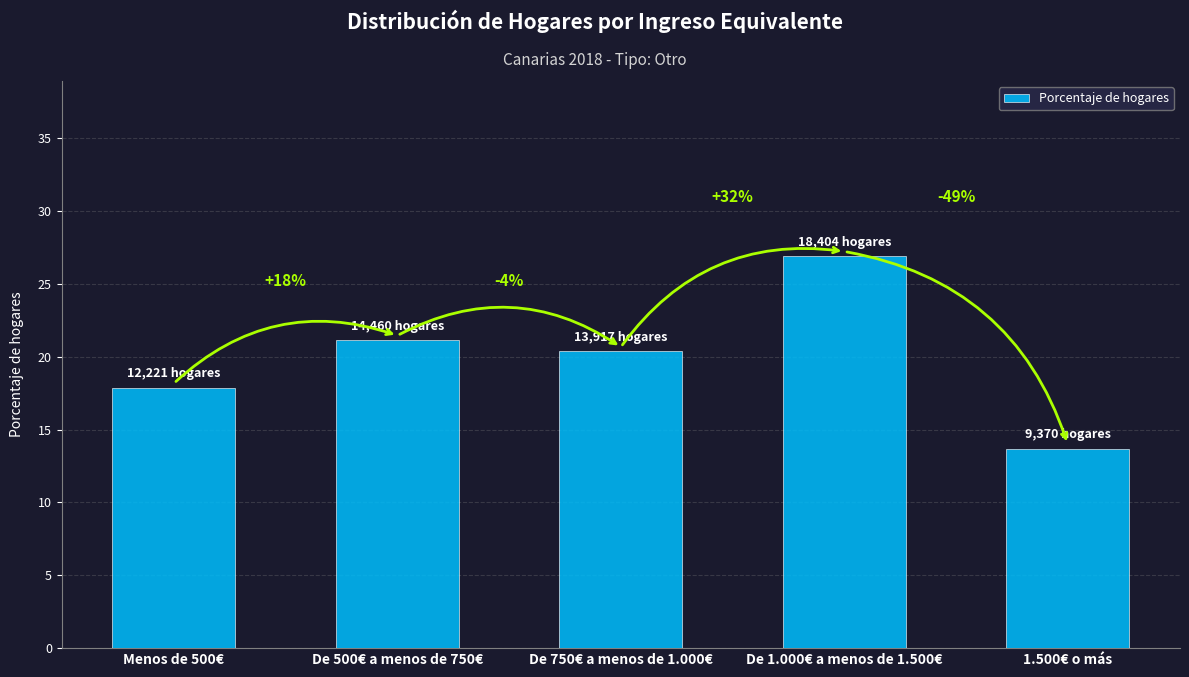

Does the chart contain any negative values?

No